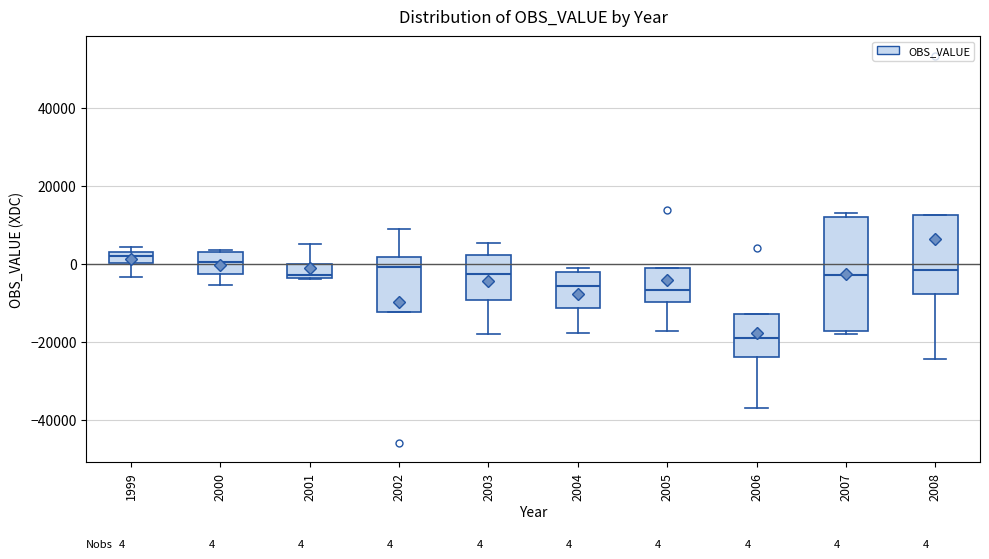

Comparing the boxes themselves (not the whiskers), which one is the tallest?

2007